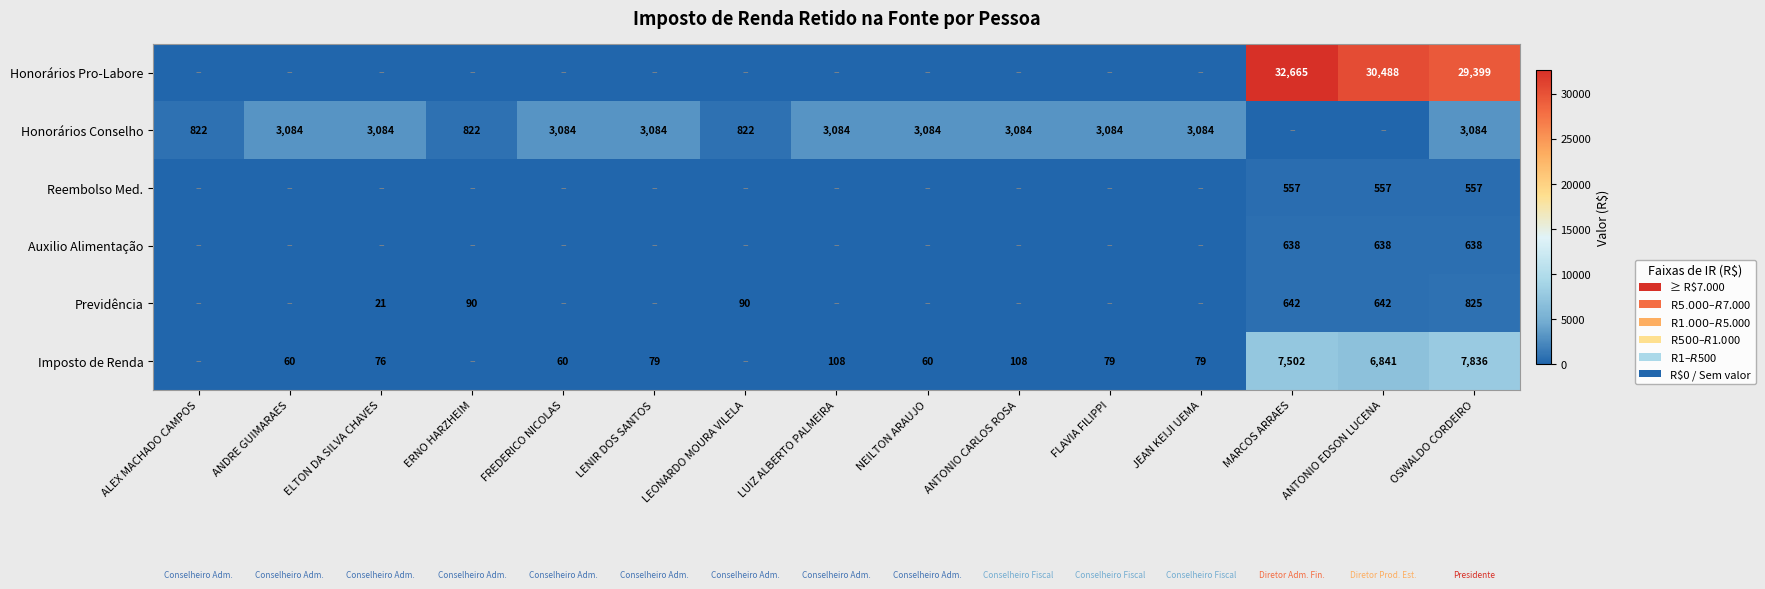

The value of Previdência at ELTON DA SILVA CHAVES is 37. True or false?

False